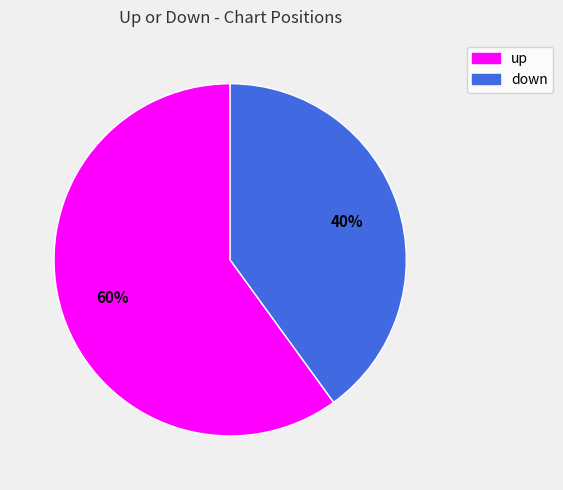

To the nearest percent, what percentage of the pie is up?

60%